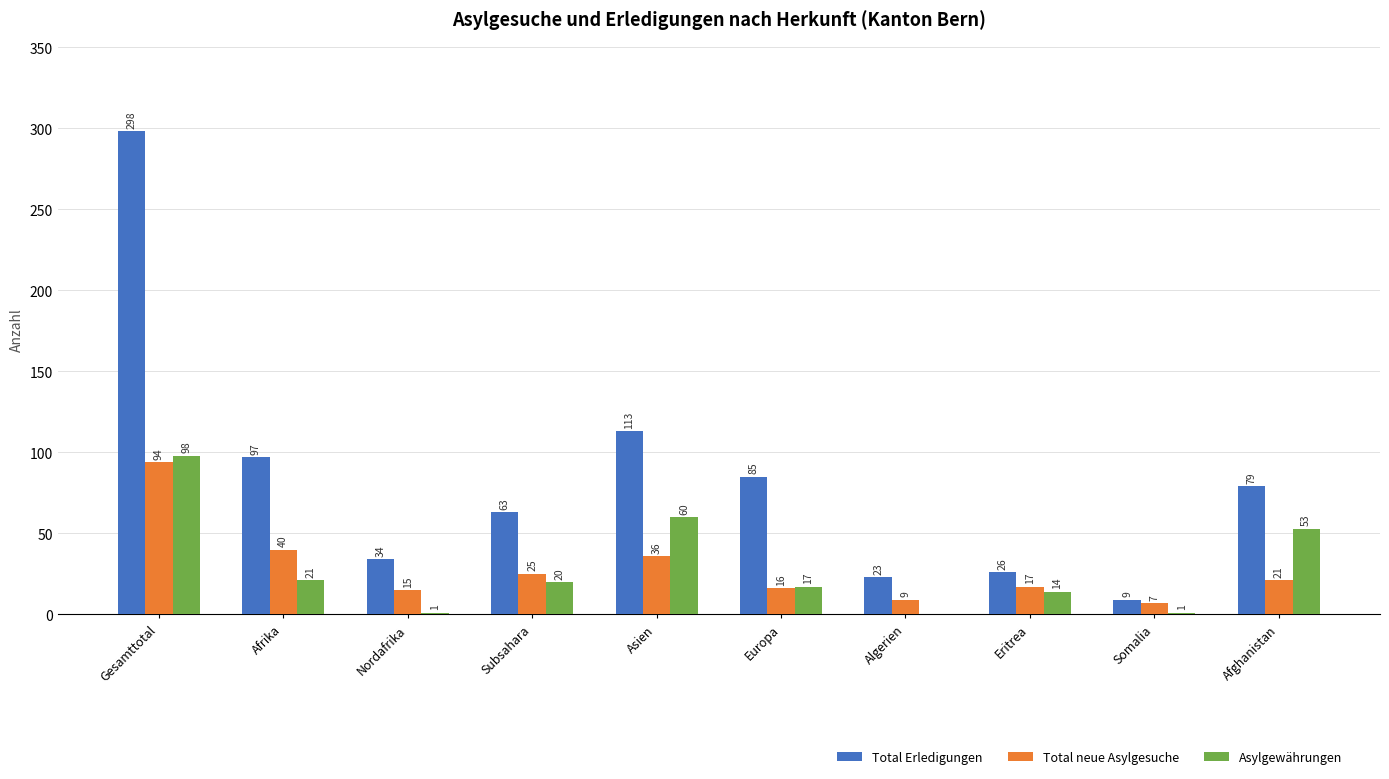

True or false: Asylgewährungen has a value of 17 at Europa.

True